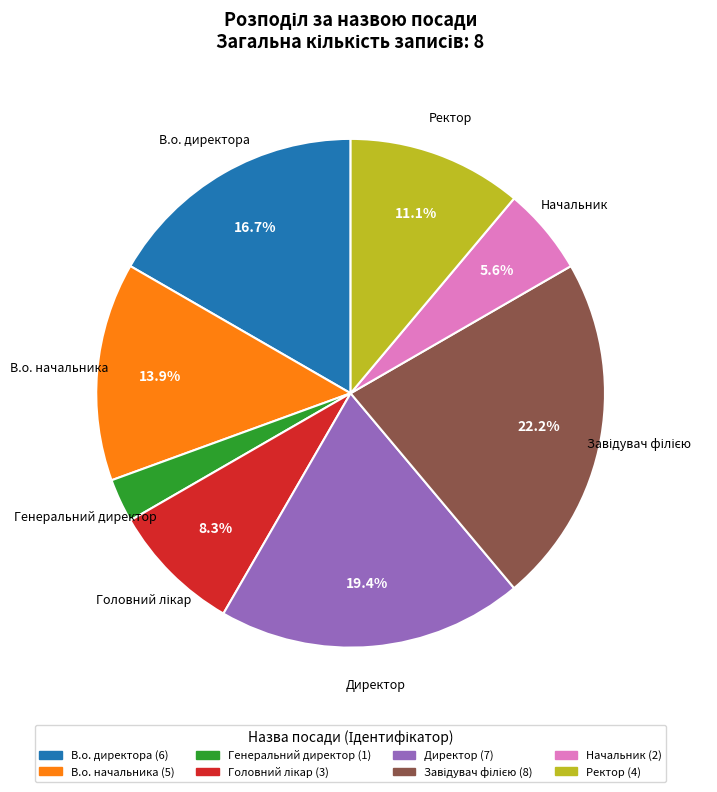

Approximately how many times larger is the value at Генеральний директор compared to Начальник?

0.5